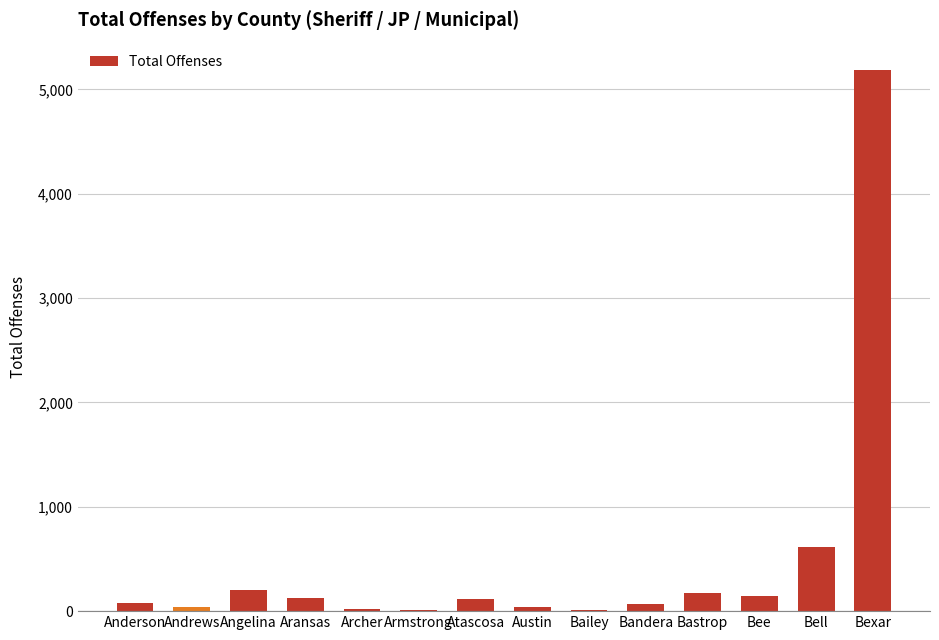

Count the number of data series in this chart.

1